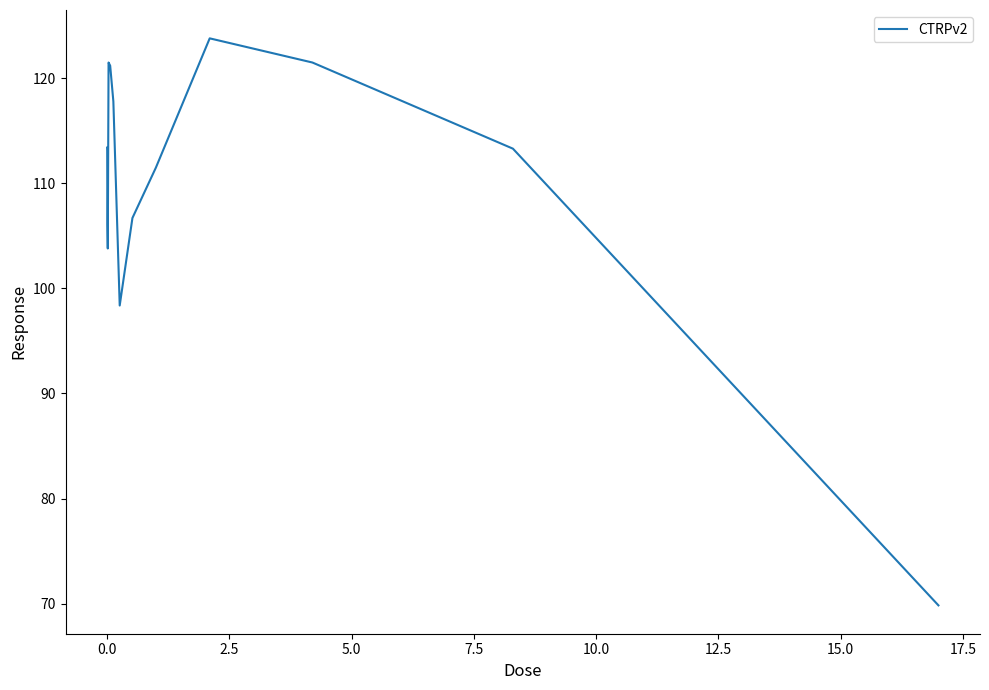

What is the average value?

110.1